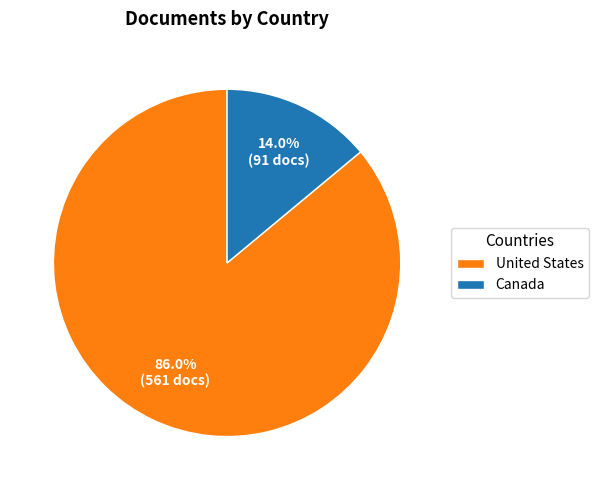

To the nearest percent, what is the combined percentage of Canada and United States?

100%